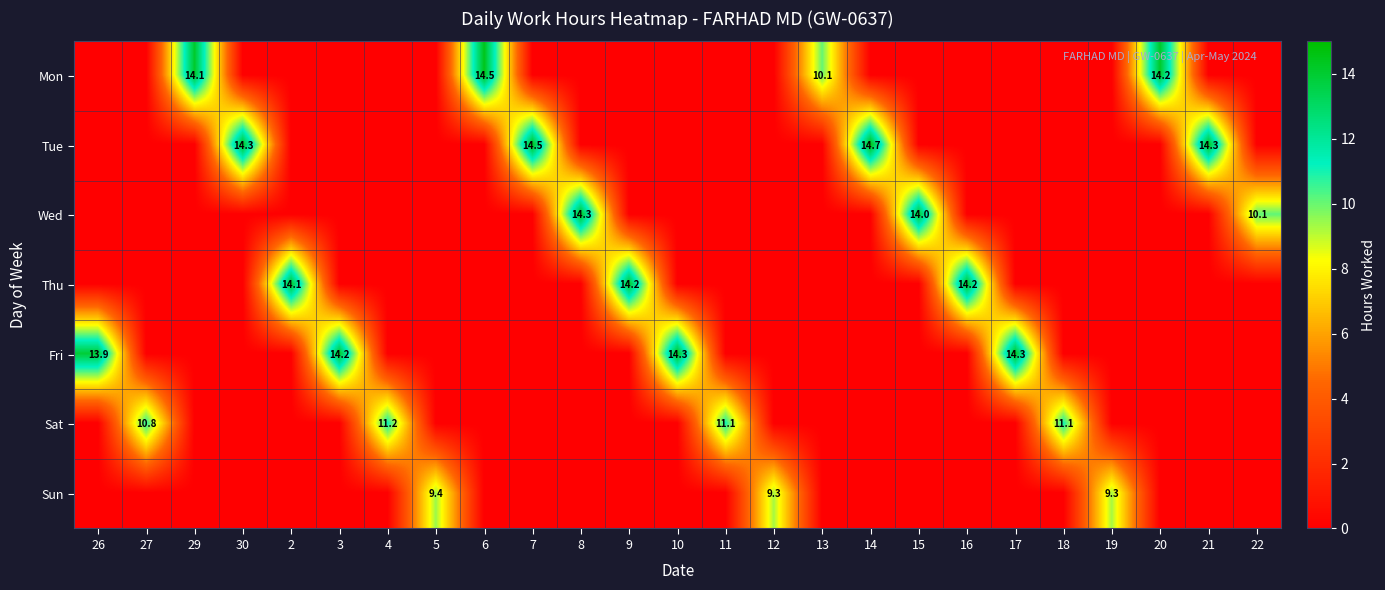

The Sun series shows 13.2 at 12. True or false?

False